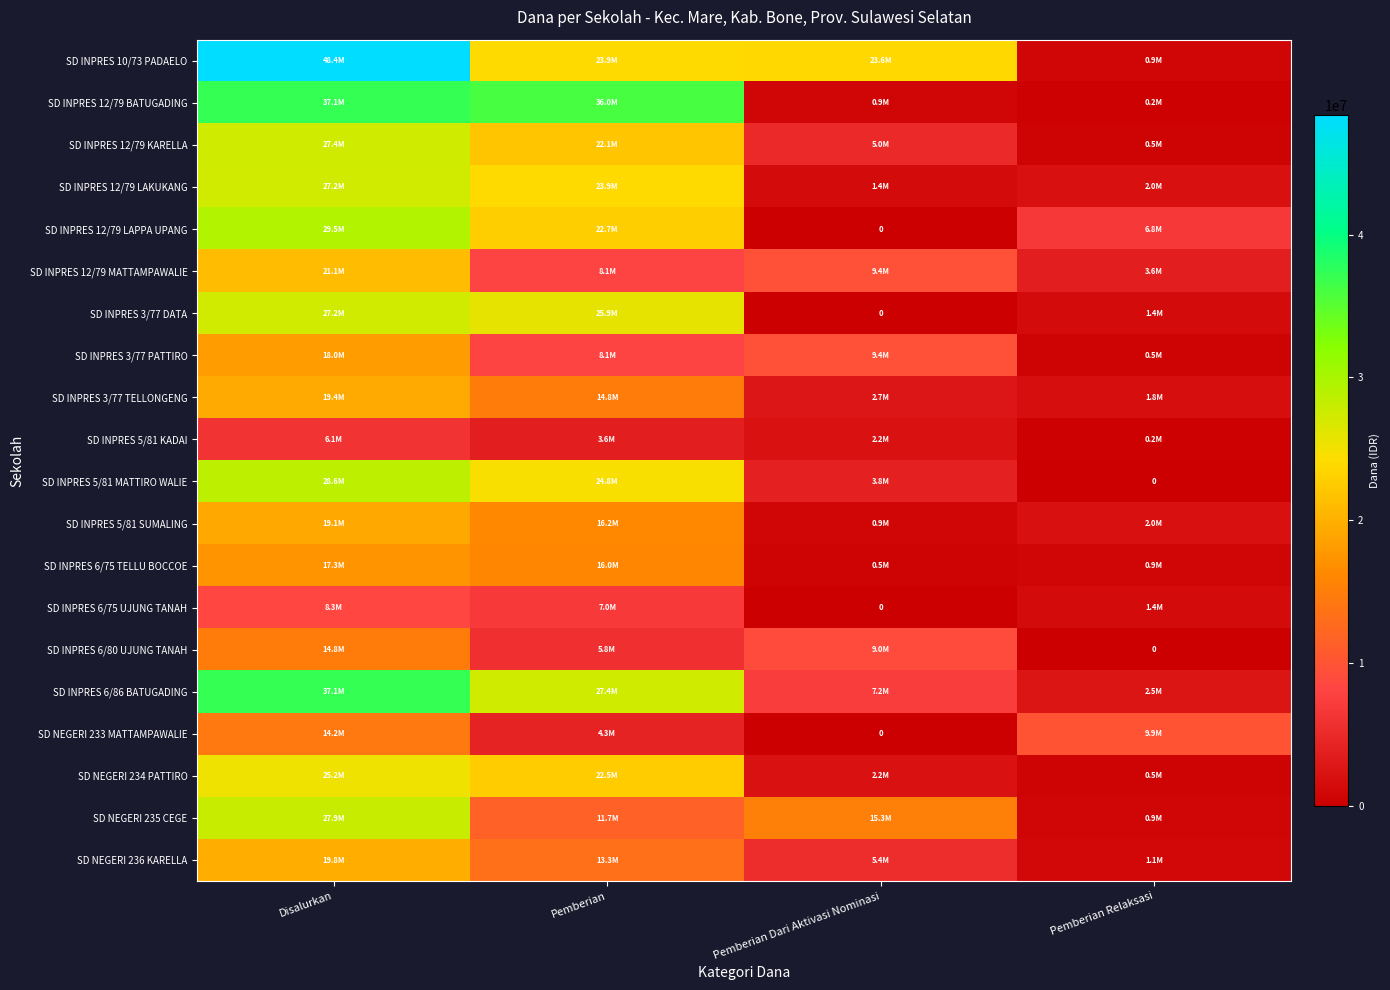

Which series changed the most between Disalurkan and Pemberian Dari Aktivasi Nominasi?

SD INPRES 12/79 BATUGADING